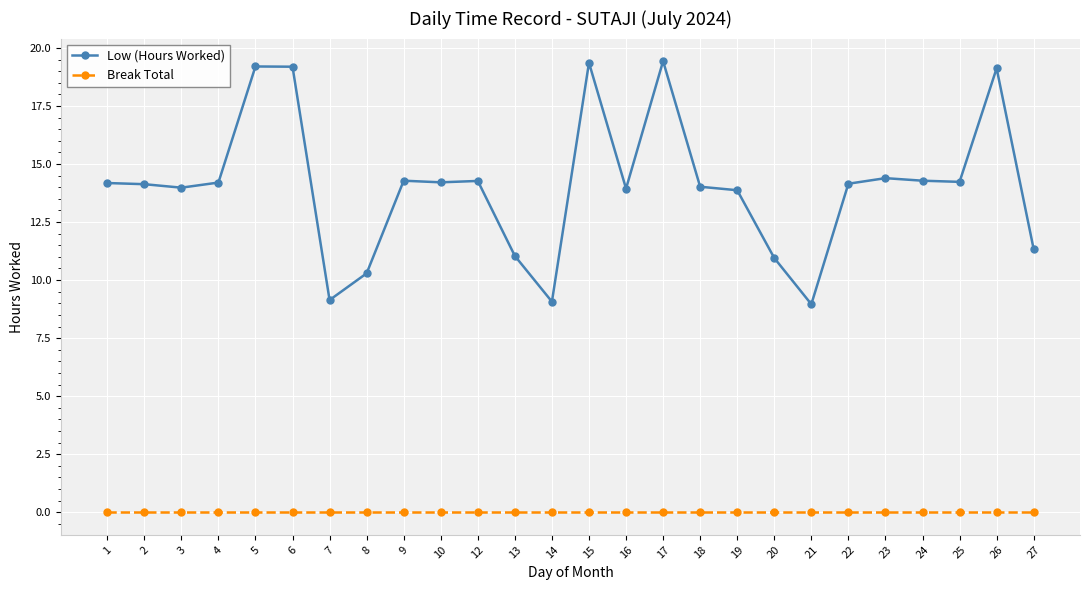

What is the greatest value displayed?

19.4